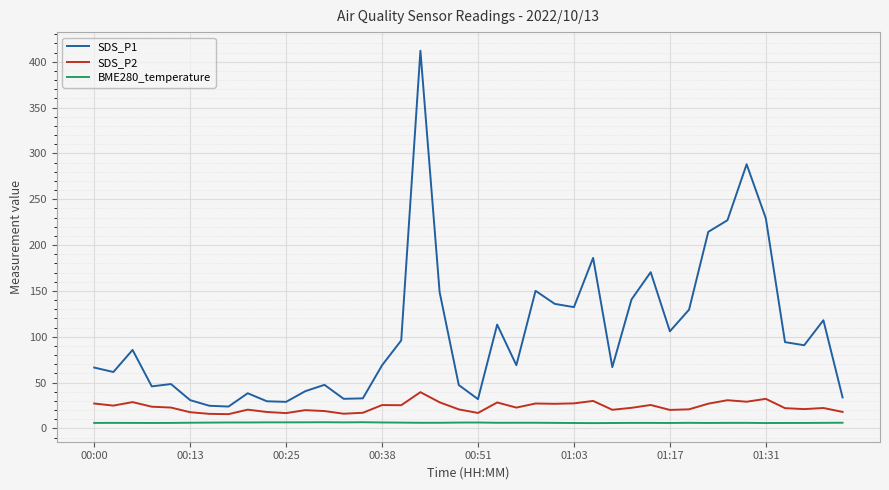

True or false: SDS_P2 and SDS_P1 intersect in this chart.

False